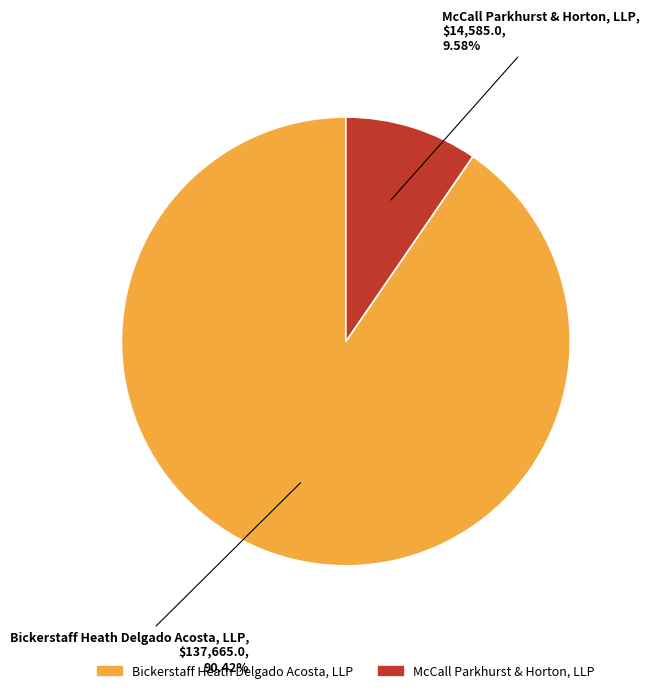

Between Bickerstaff Heath Delgado Acosta, LLP and McCall Parkhurst & Horton, LLP, which is larger?

Bickerstaff Heath Delgado Acosta, LLP